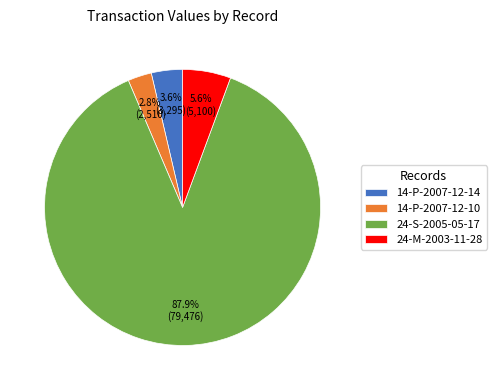

Is it true that 24-S-2005-05-17 is 88% of the pie?

True